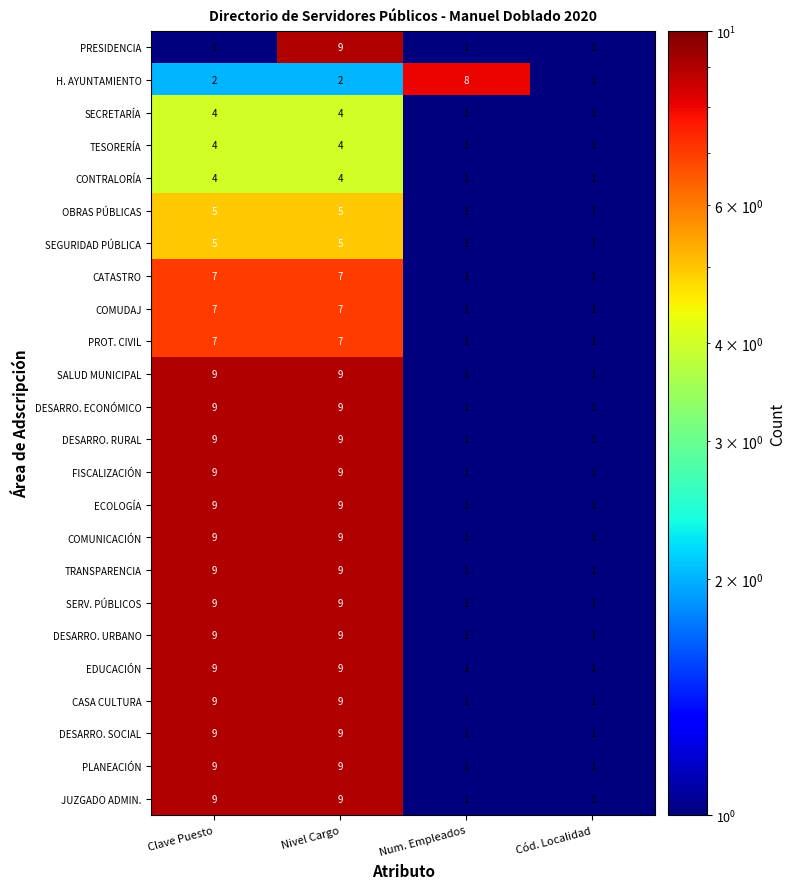

Is it true that COMUNICACIÓN equals 1 at Cód. Localidad?

True